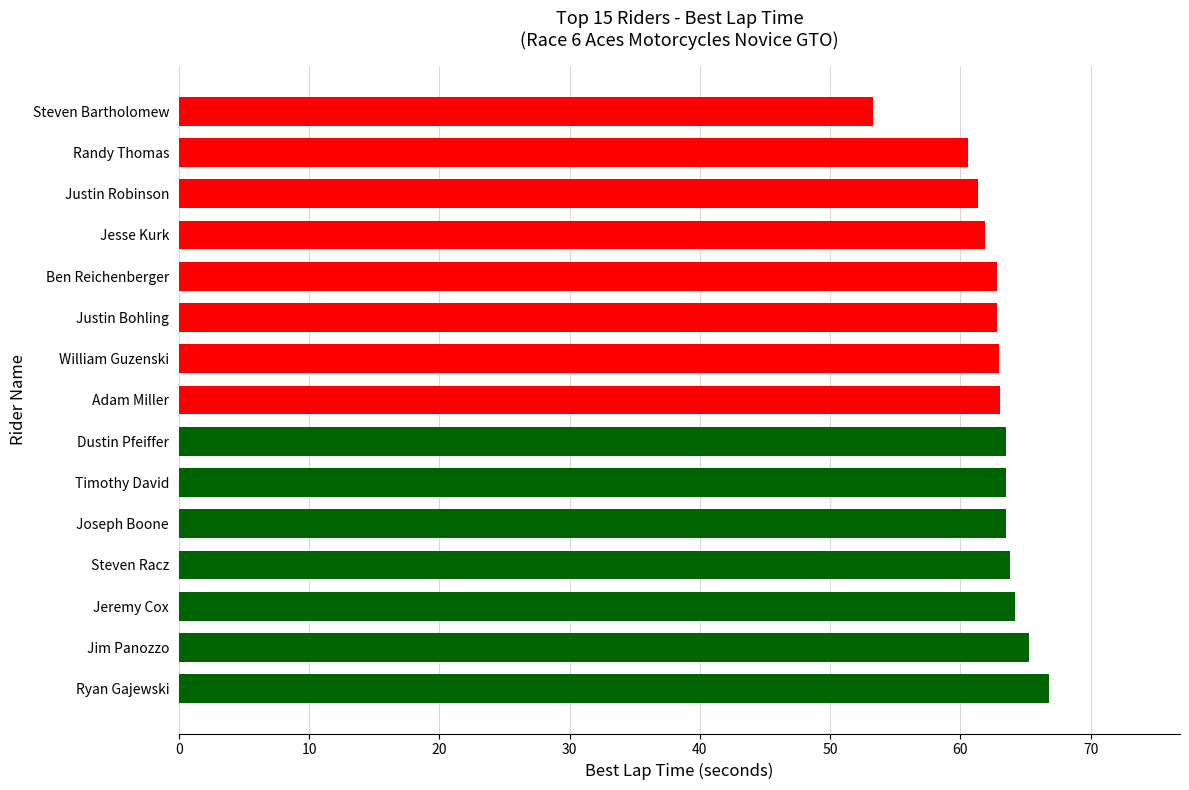

Is it true that the value at Jim Panozzo is 22.1?

False